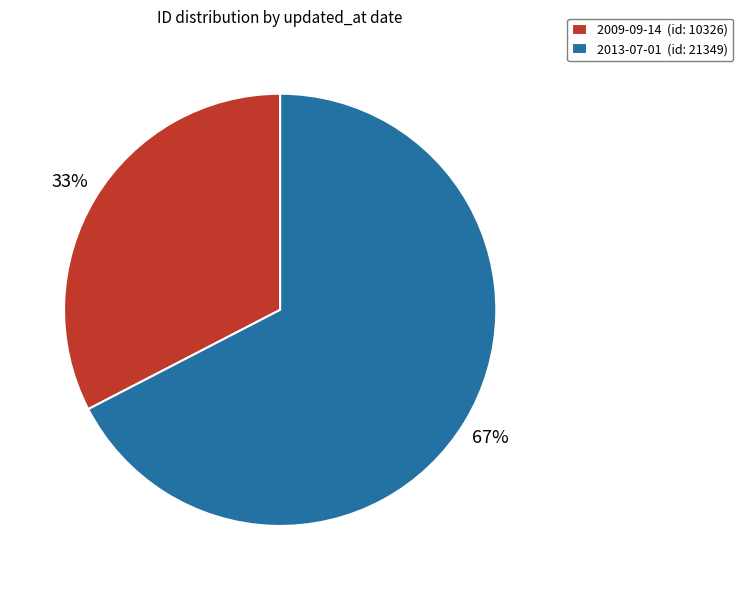

What is the majority slice?

2013-07-01